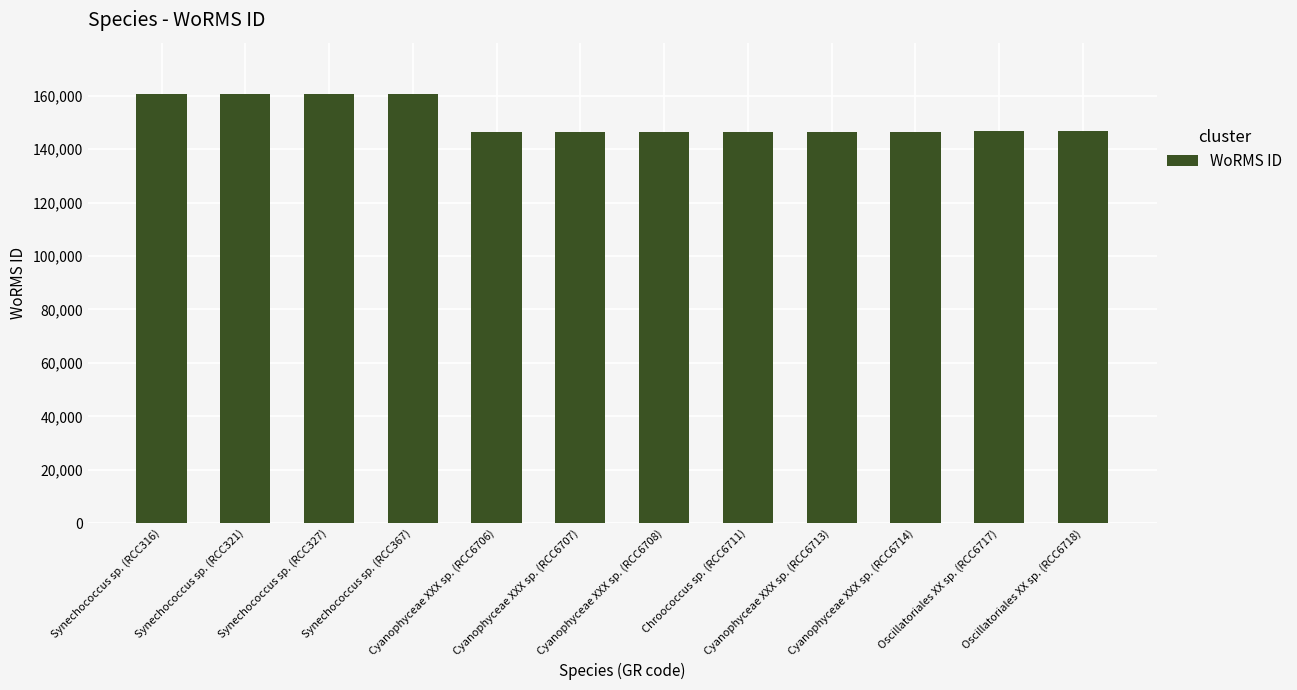

What is the difference between the second highest and minimum values?

14030